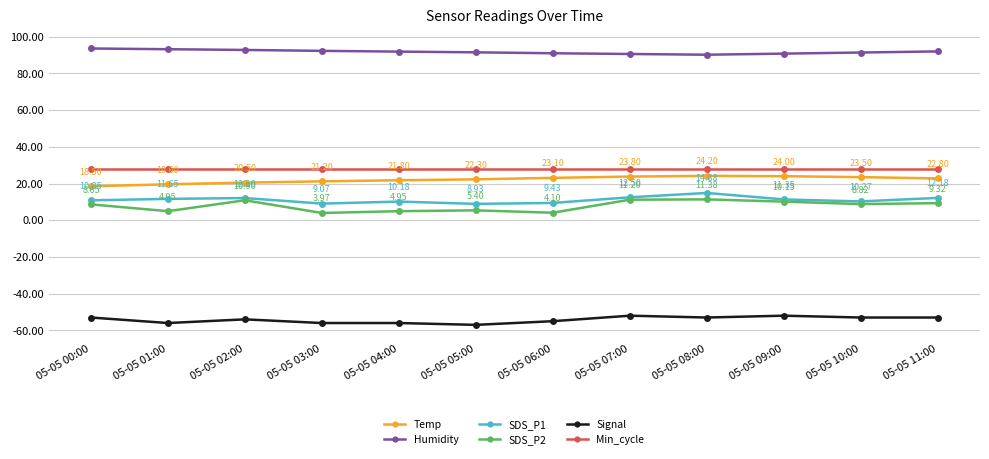

Which series has the widest spread of values?

SDS_P2